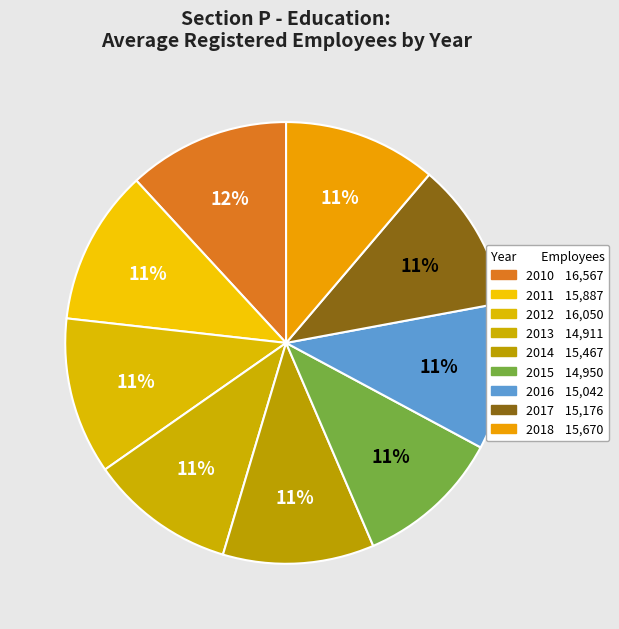

How many segments does this pie chart have?

9